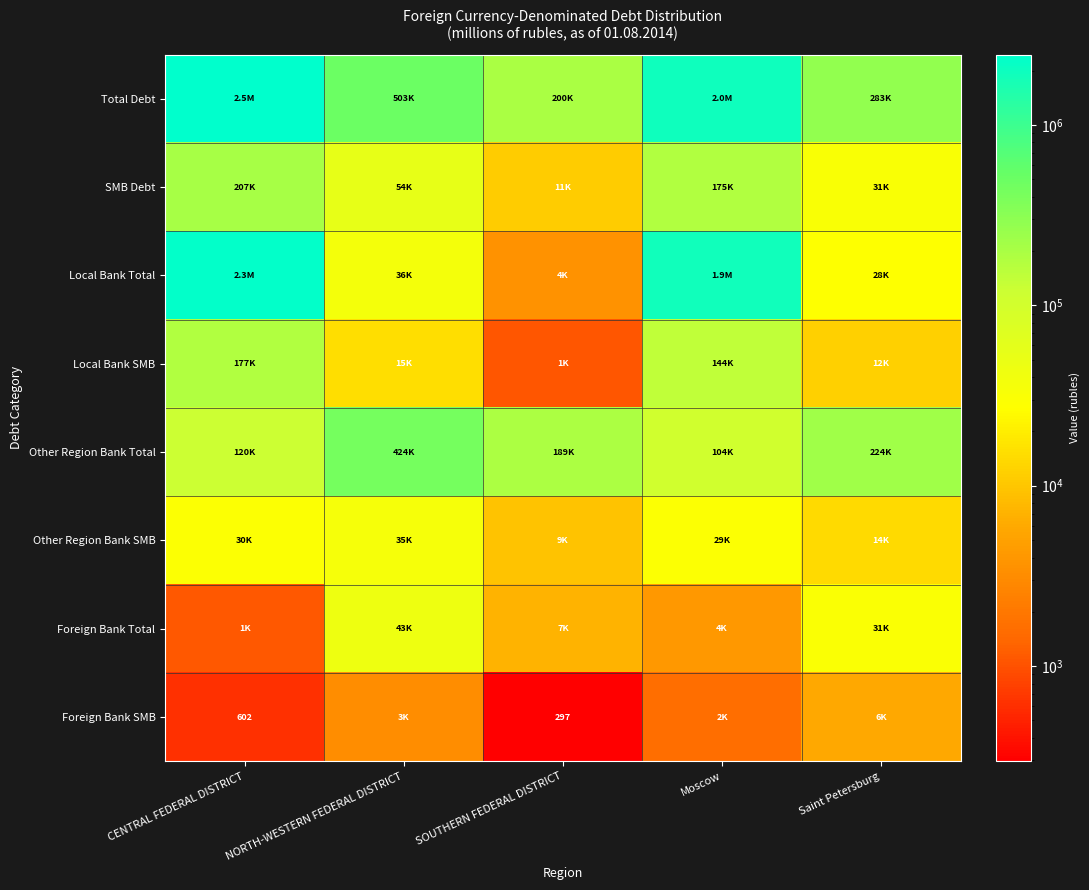

The Foreign Bank SMB series shows 297 at SOUTHERN FEDERAL DISTRICT. True or false?

True